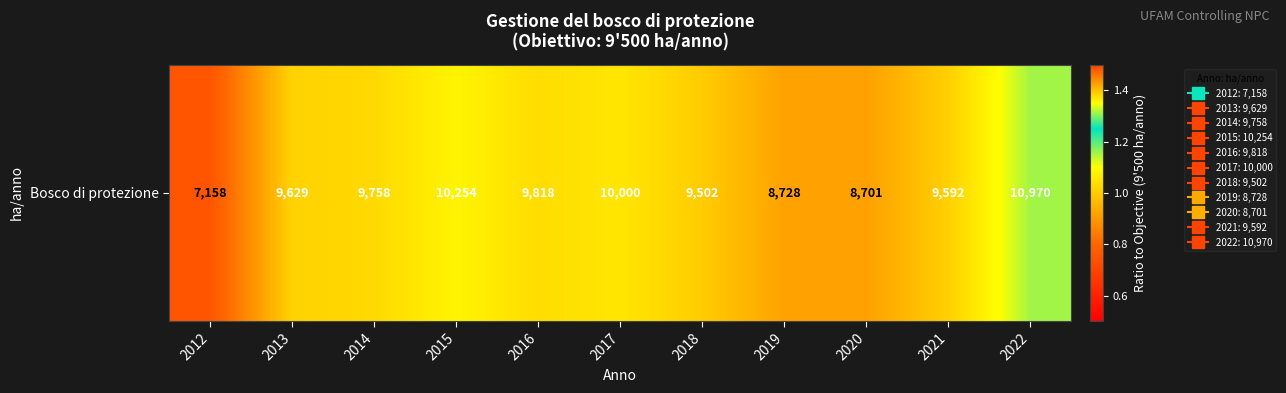

Which category has the lowest value across all series?

2012